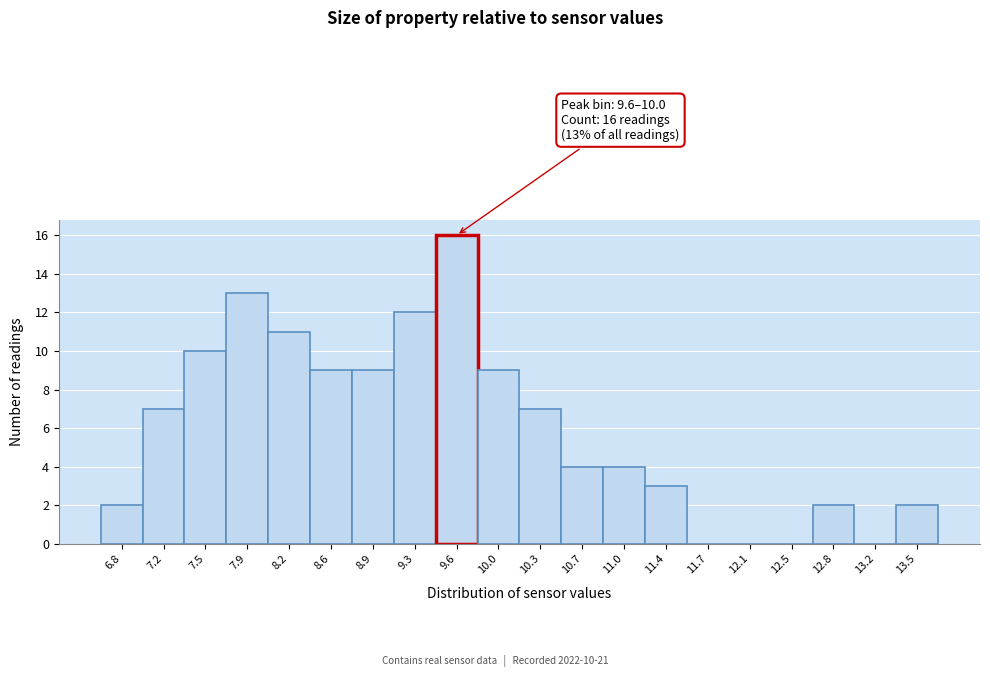

Reading right to left, list all the values displayed in this chart.

13.5=2	13.2=0	12.8=2	12.5=0	12.1=0	11.7=0	11.4=3	11.0=4	10.7=4	10.3=7	10.0=9	9.6=16	9.3=12	8.9=9	8.6=9	8.2=11	7.9=13	7.5=10	7.2=7	6.8=2